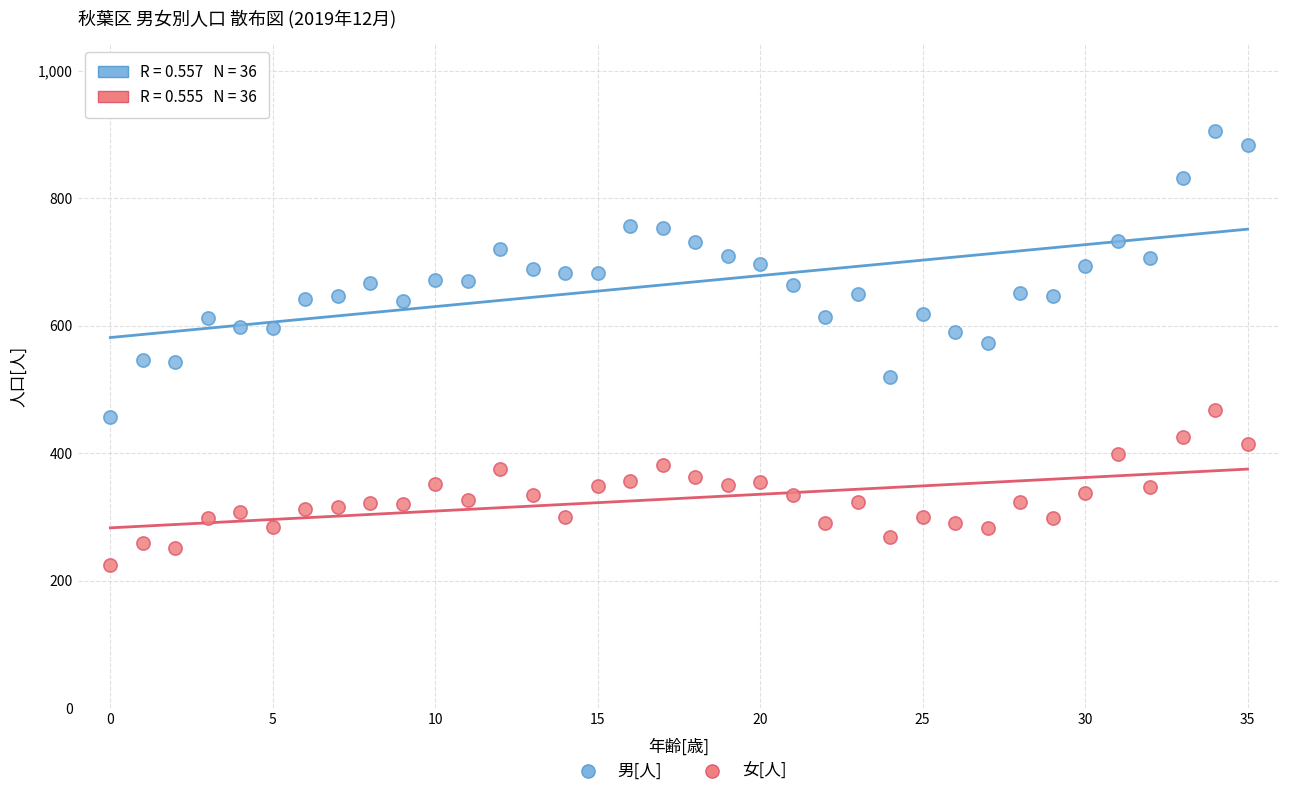

Which series contains the highest Y value?

男[人]